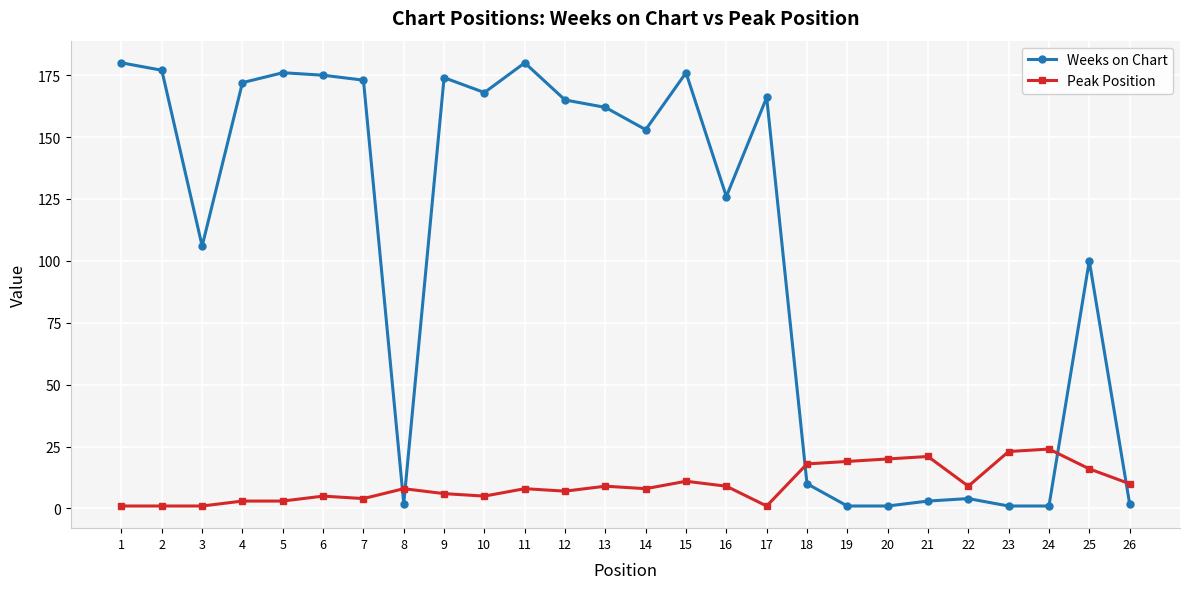

What is the maximum value for Weeks on Chart?

180